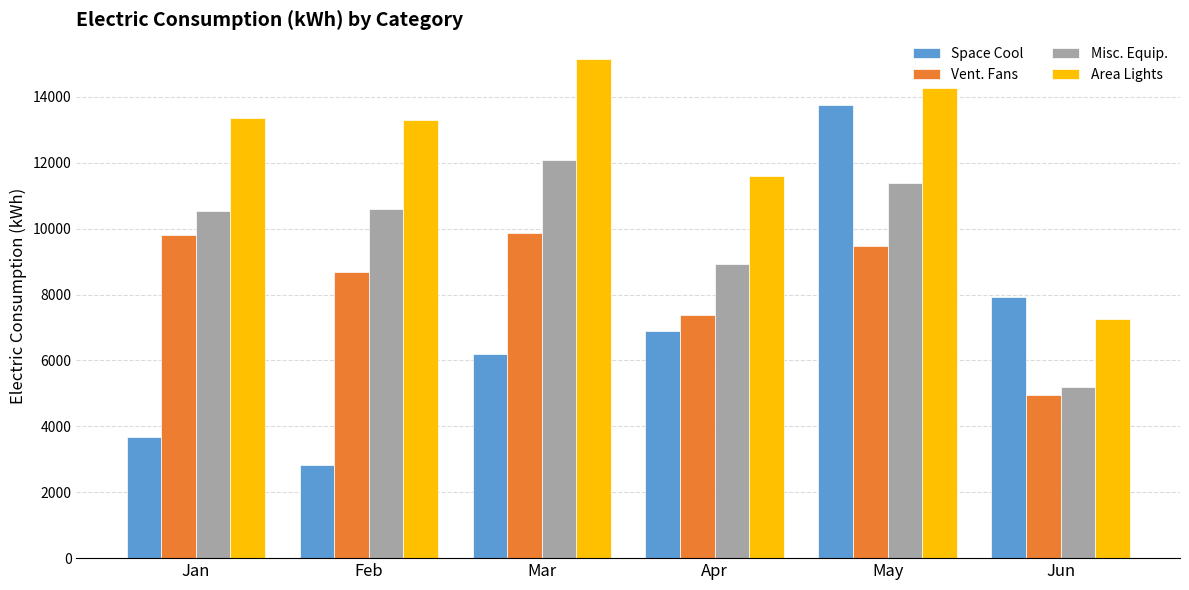

What is the approximate value of Misc. Equip. at Jan, to the nearest 100?

10500